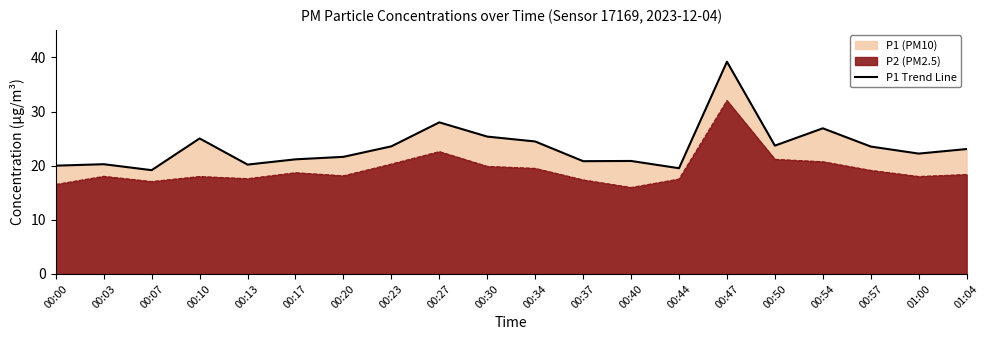

What is the greatest value displayed?

39.2